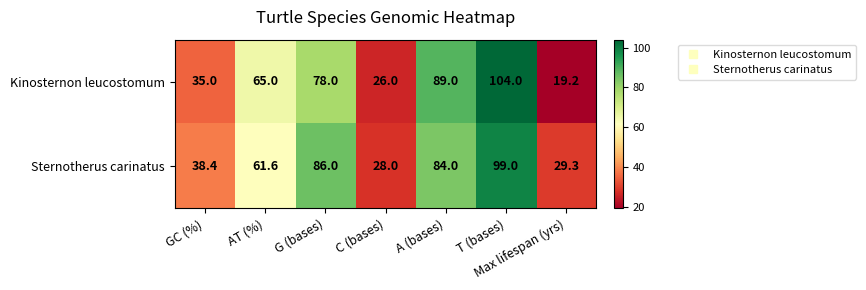

Between AT (%) and G (bases), which series saw the biggest shift?

Sternotherus carinatus